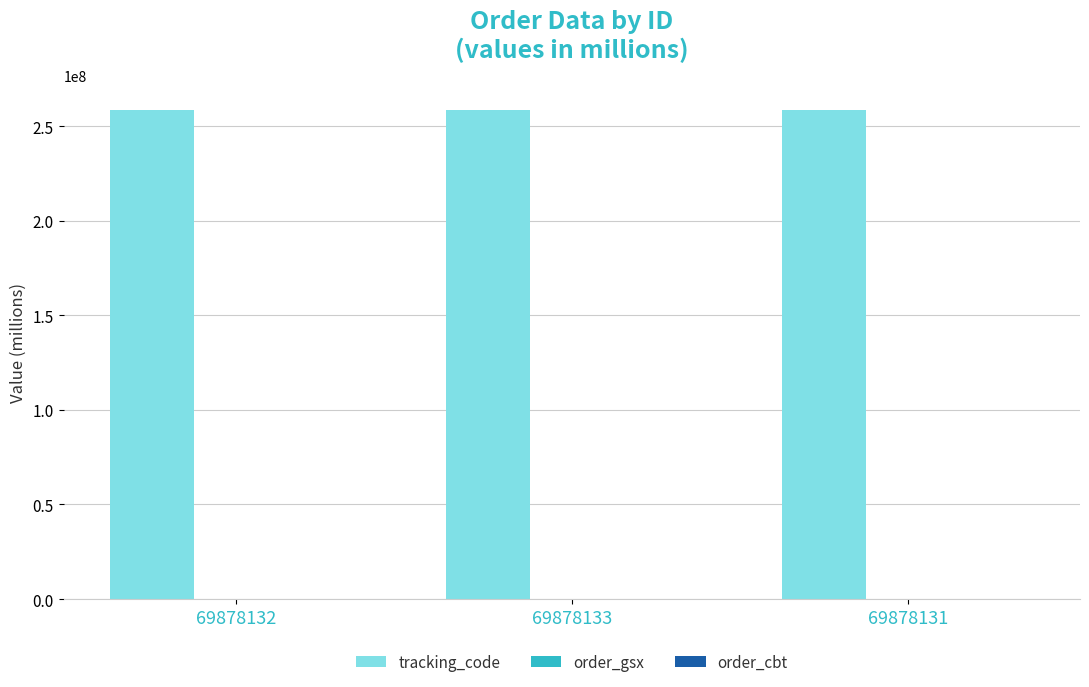

What is the maximum value shown in the chart?

258727352.5